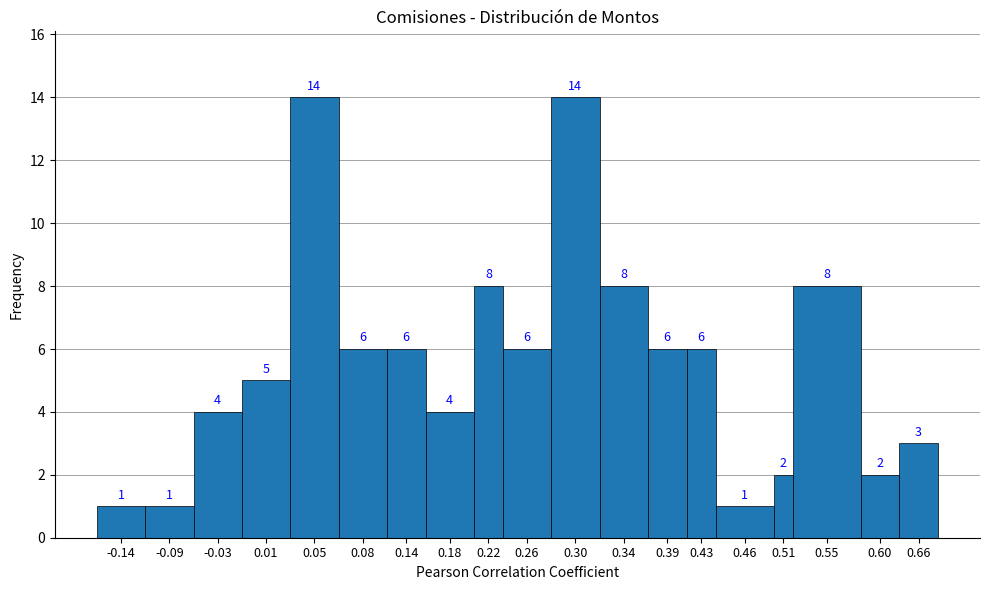

Reading left to right, what are all the values shown in this chart?

1	1	4	5	14	6	6	4	8	6	14	8	6	6	1	2	8	2	3